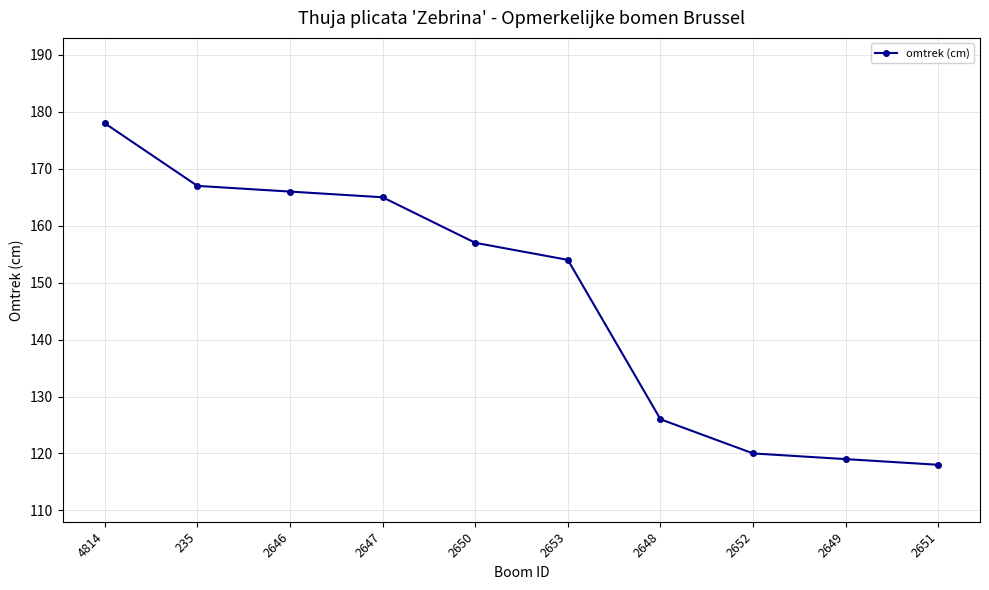

What is the average value?

147